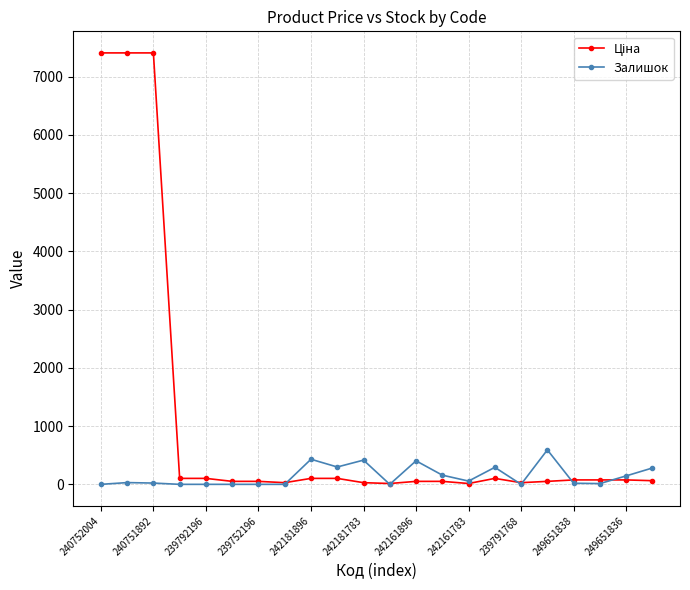

What is the maximum value shown in the chart?

7410.0